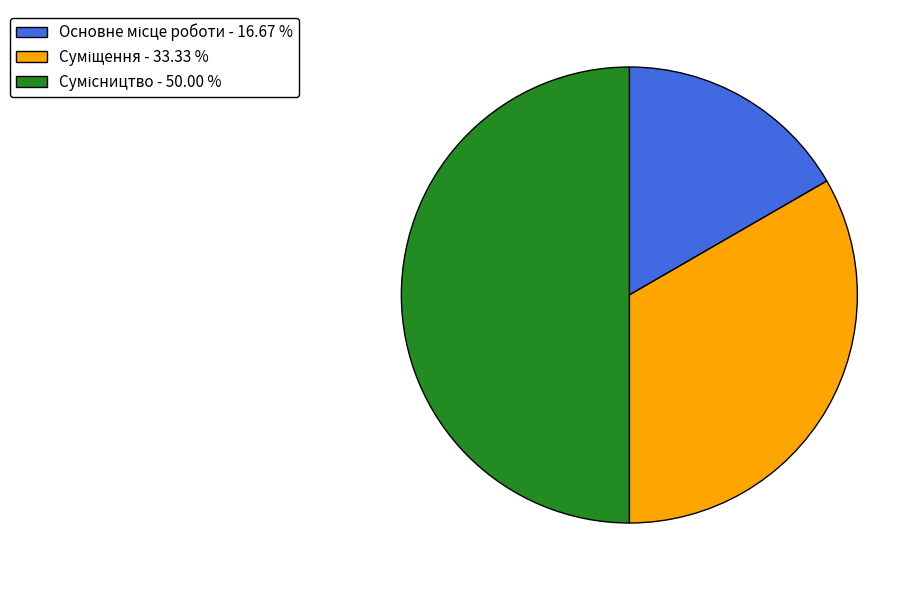

How many slices are in this pie chart?

3